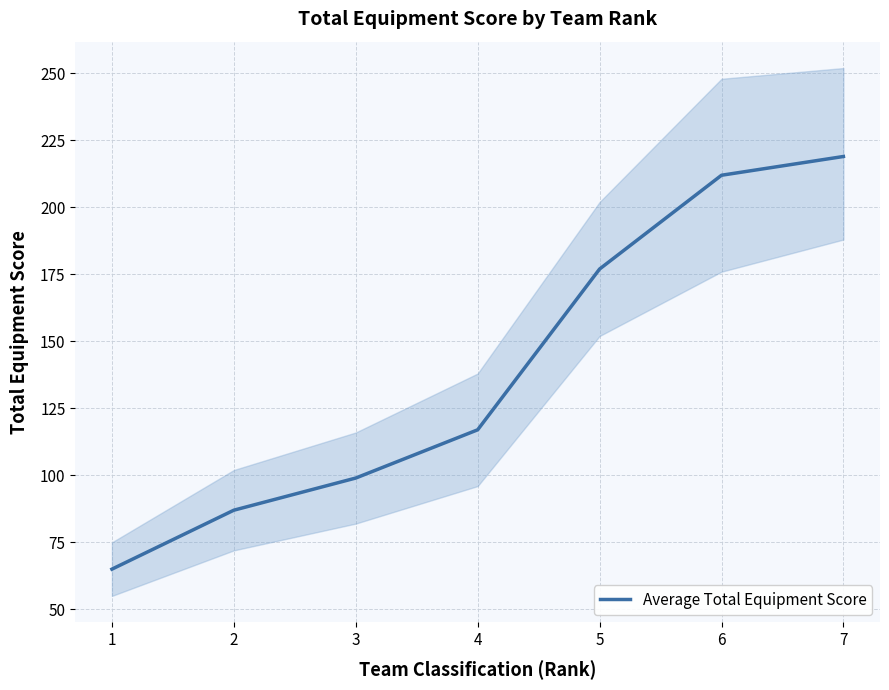

True or false: the data shows 134 at 2.

False